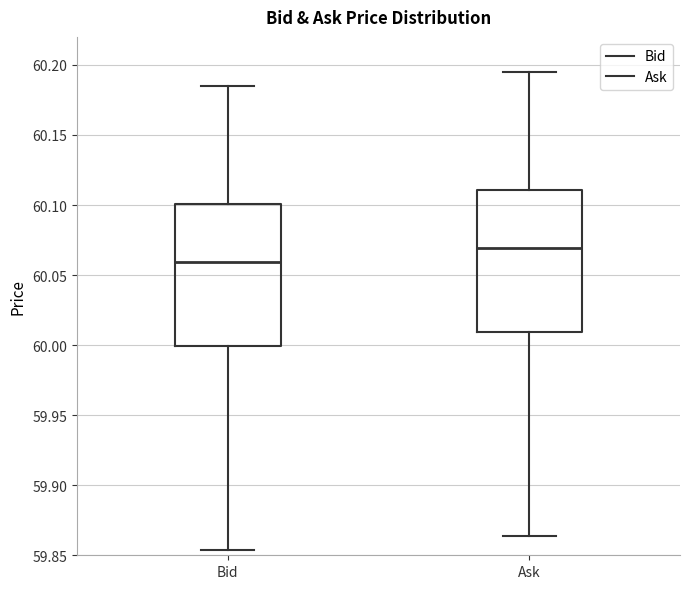

Reading left to right, transcribe this box plot: for each box, give where its median line is, the range the box spans, and where its two whiskers end, as read against the y-axis. The values are not printed on the chart, so give them approximately, as read against the axis.

Bid: median 60.060, box 60.000 to 60.100, whiskers 59.855 to 60.185
Ask: median 60.070, box 60.010 to 60.110, whiskers 59.865 to 60.195